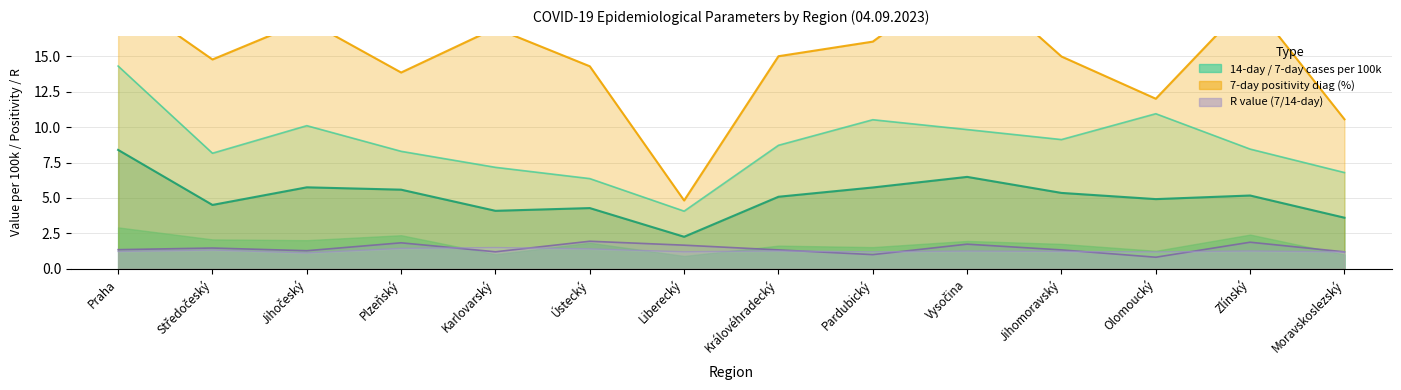

What is the label of the 3rd point from the left?

Jihočeský